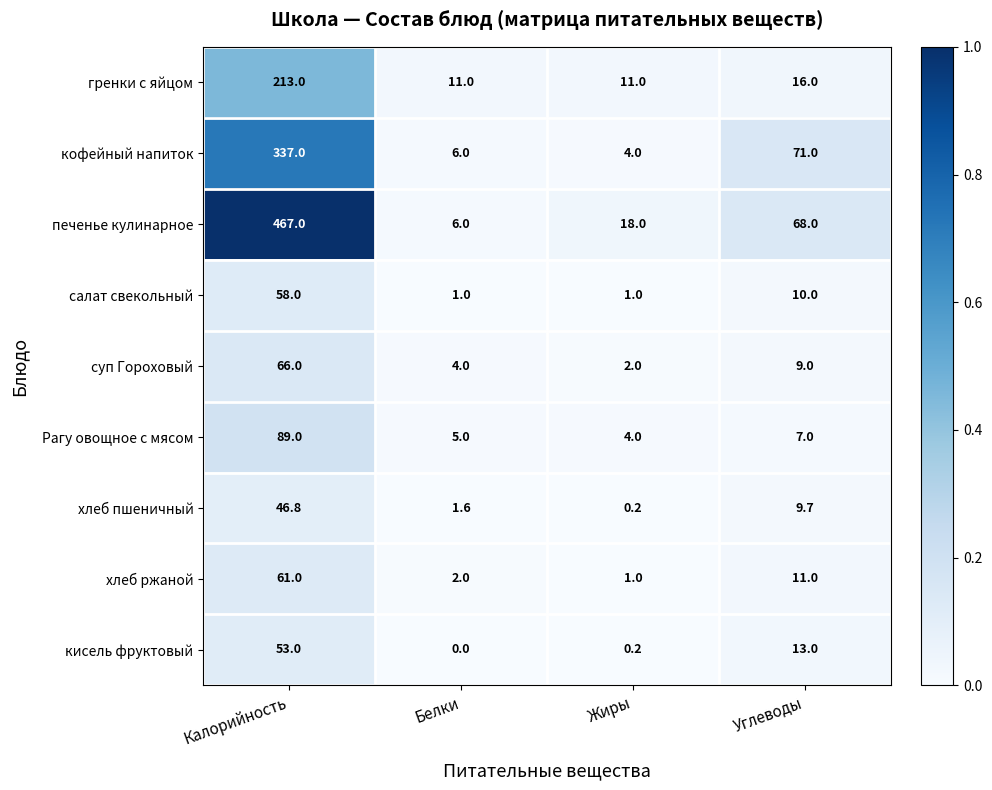

At how many categories does at least one series exceed 0?

4